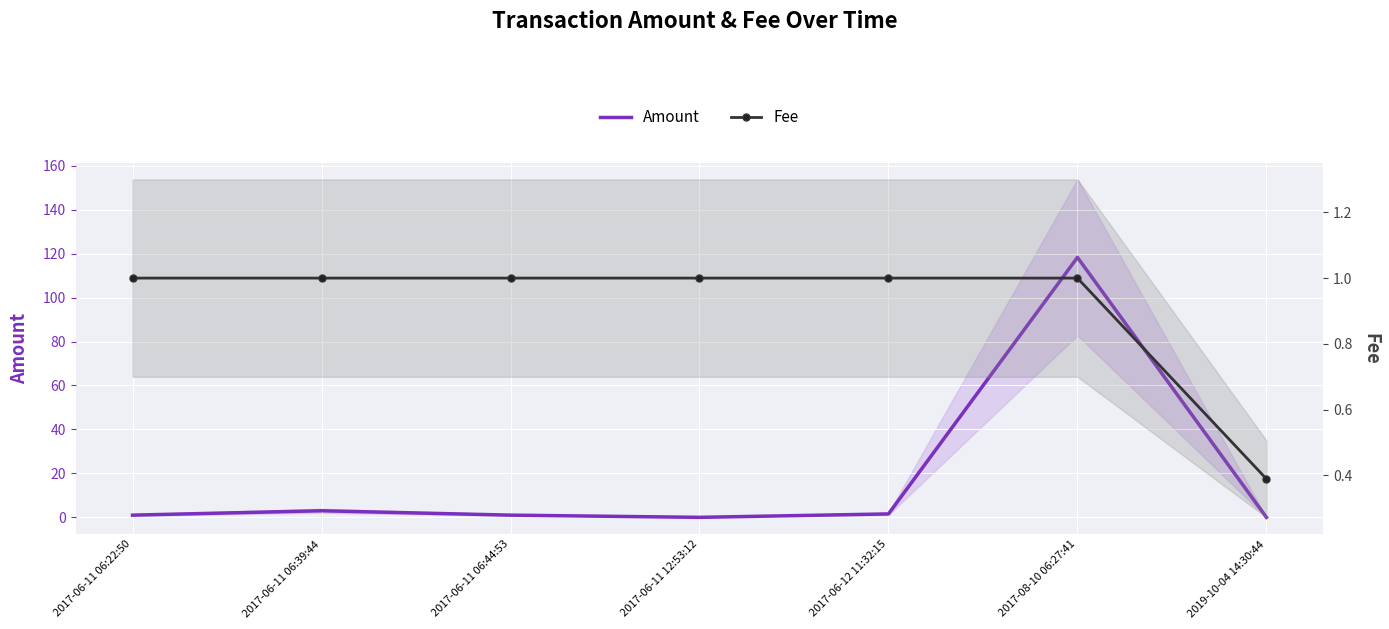

Between 2017-06-11 06:44:53 and 2017-06-12 11:32:15, which is larger?

2017-06-12 11:32:15